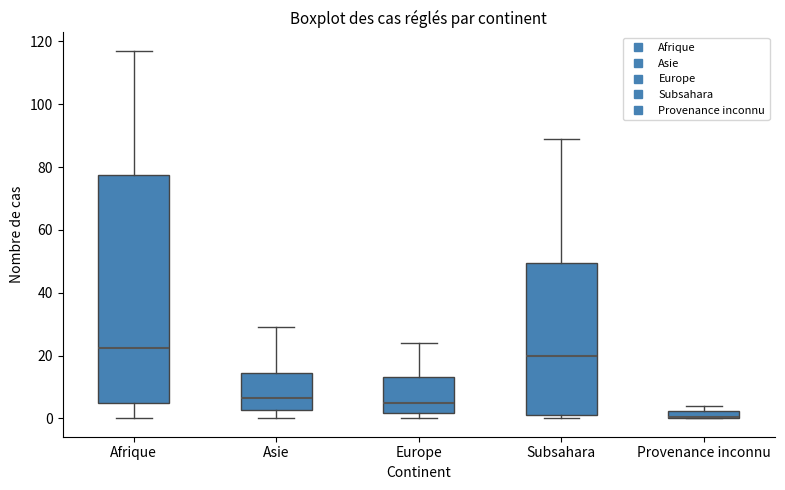

Where does the median line of the box for Asie sit on the y-axis? The values are not printed on the chart, so give them approximately, as read against the axis.

6